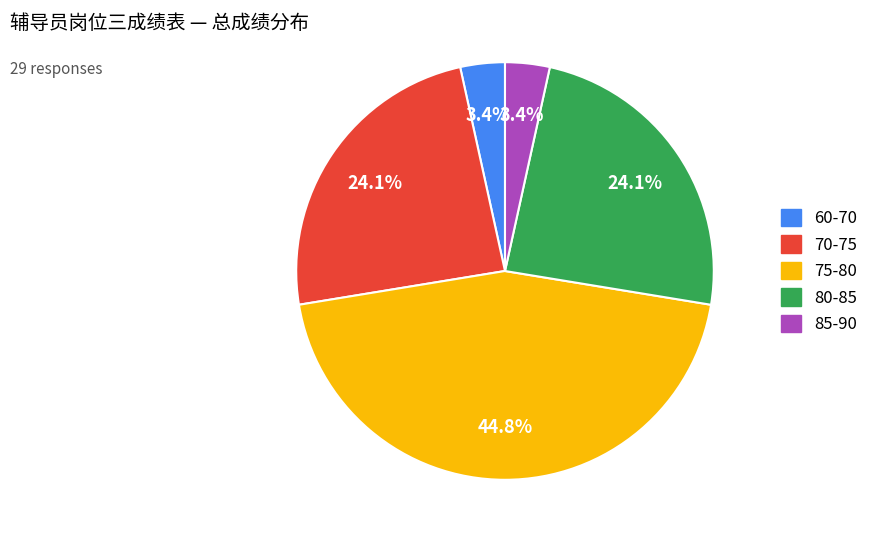

Is there any slice that represents more than half of the pie?

No